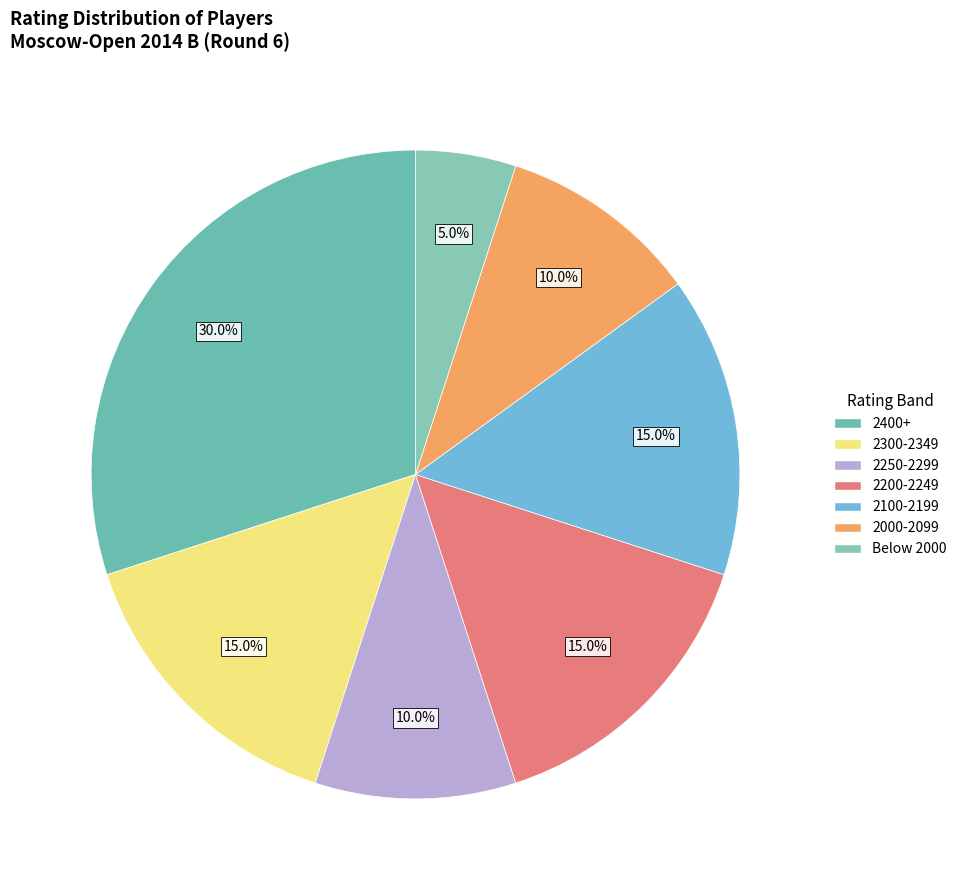

To the nearest percent, what is the difference between the largest and smallest slice percentages?

25%